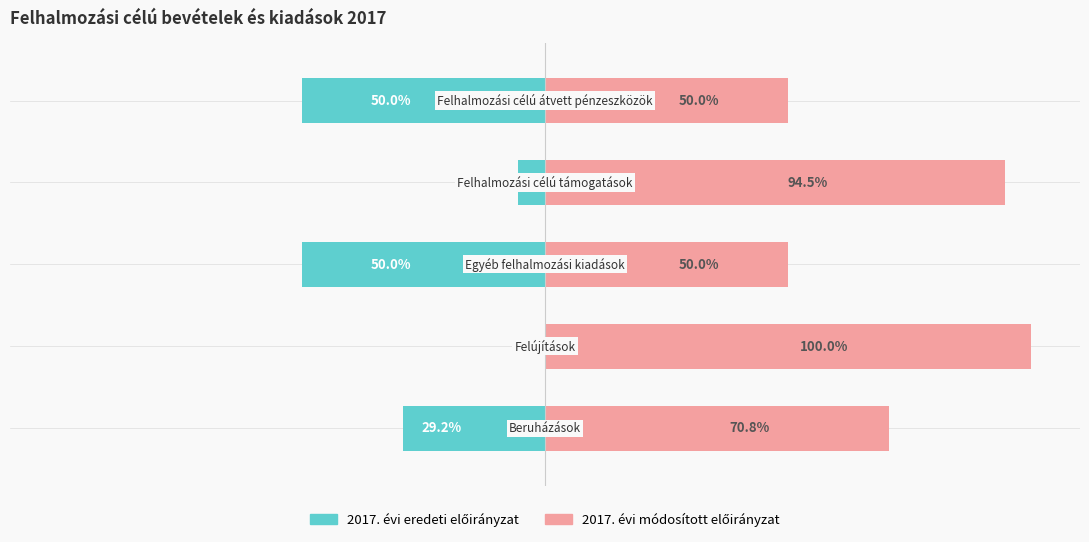

What is the sum of the 2017. évi eredeti előirányzat values at 2 and 3?

-55.5